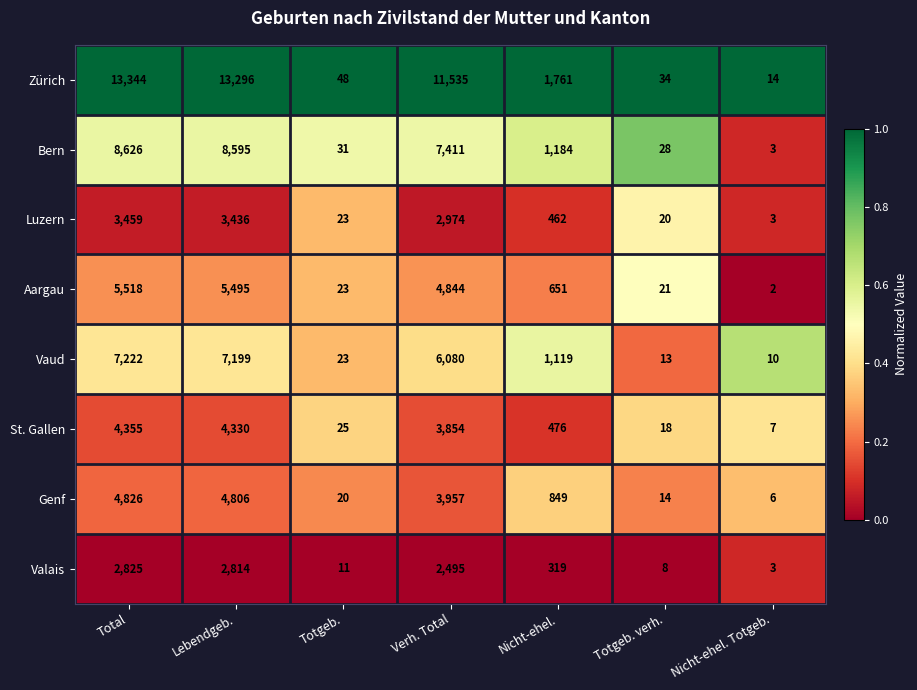

What is the difference between the Bern values at Nicht-ehel. and Totgeb.?

1153